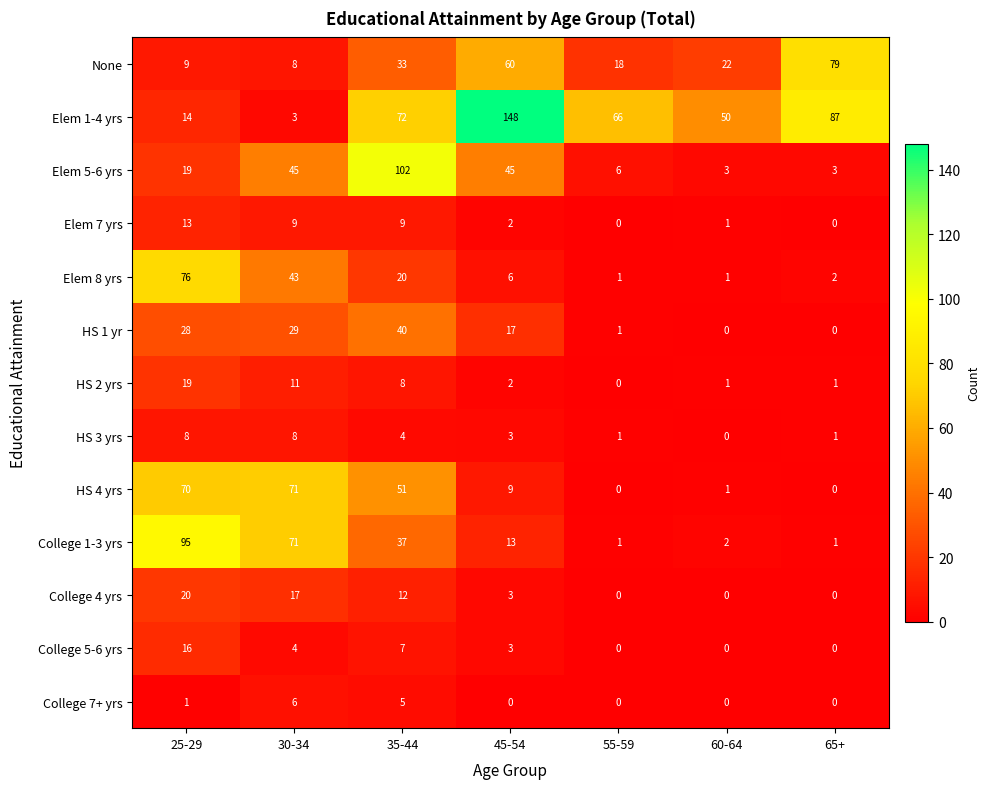

List the series in order of their peak value, lowest first.

College 7+ yrs, HS 3 yrs, Elem 7 yrs, College 5-6 yrs, HS 2 yrs, College 4 yrs, HS 1 yr, HS 4 yrs, Elem 8 yrs, None, College 1-3 yrs, Elem 5-6 yrs, Elem 1-4 yrs